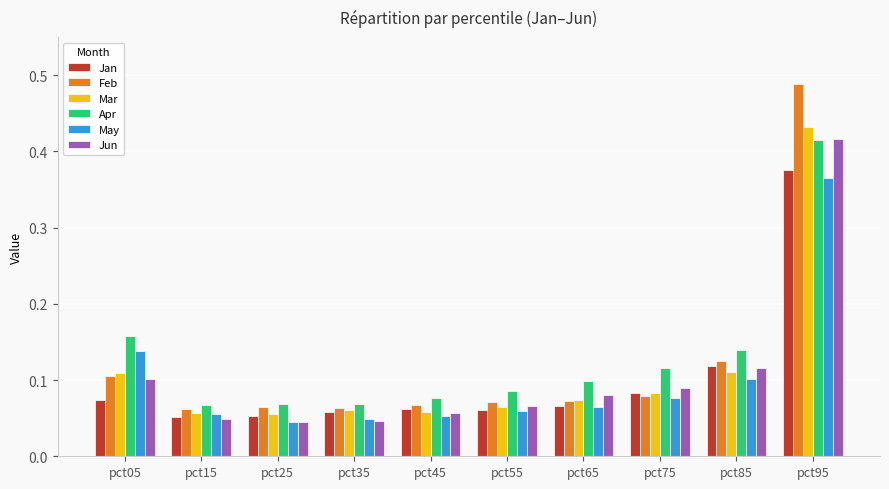

At which category is the sum across all series the highest?

pct95